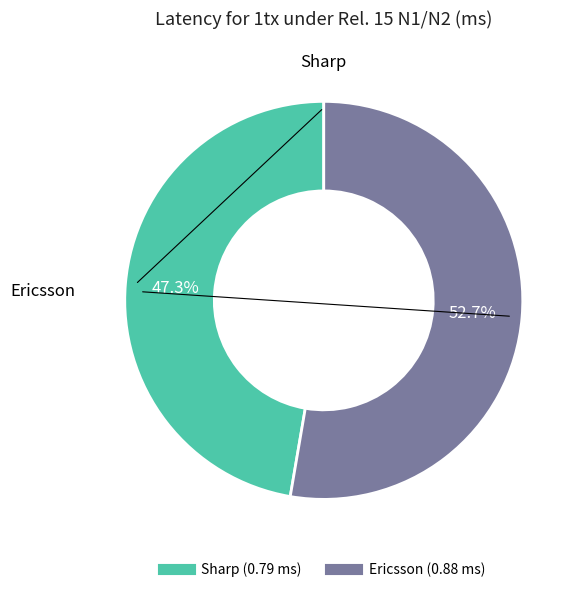

Between Ericsson and Sharp, which is larger?

Ericsson